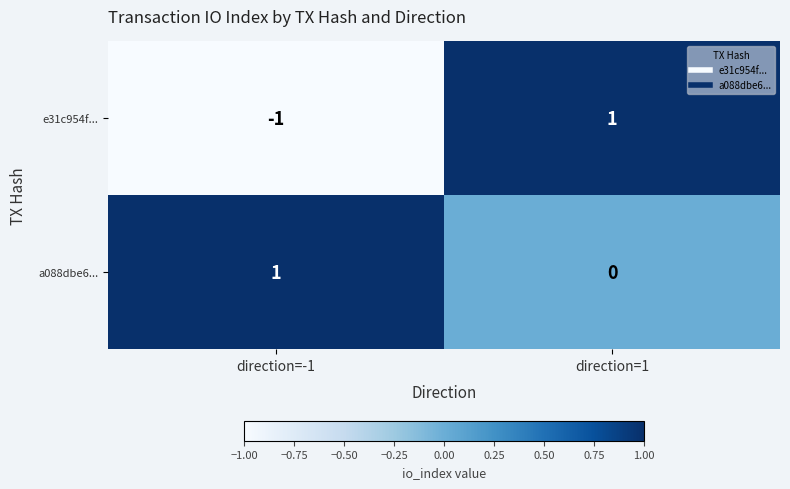

Which series changed the most between direction=-1 and direction=1?

e31c954f...